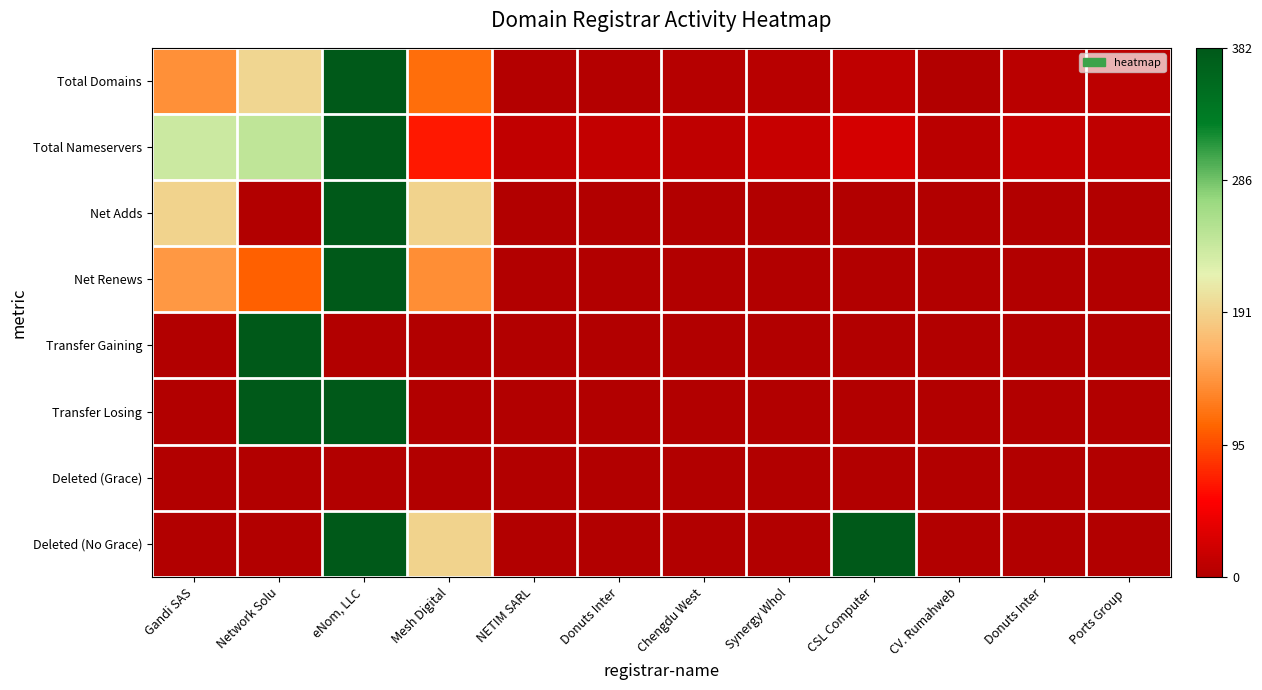

How many categories are shown in the chart?

12